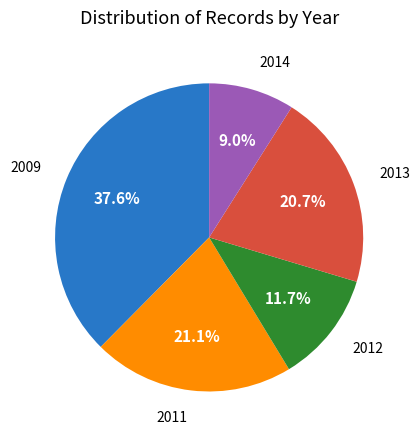

Do 2009 and 2013 together represent more than half of the pie?

Yes